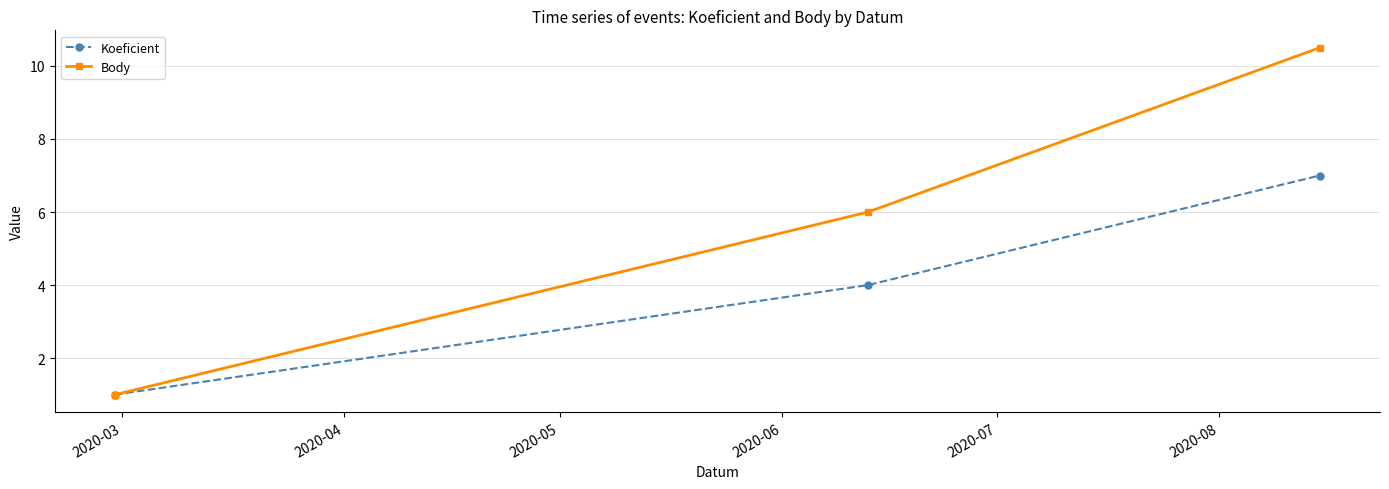

Reading left to right, transcribe all the data shown in this chart.

Koeficient: 1.0	4.0	7.0
Body: 1.0	6.0	10.5